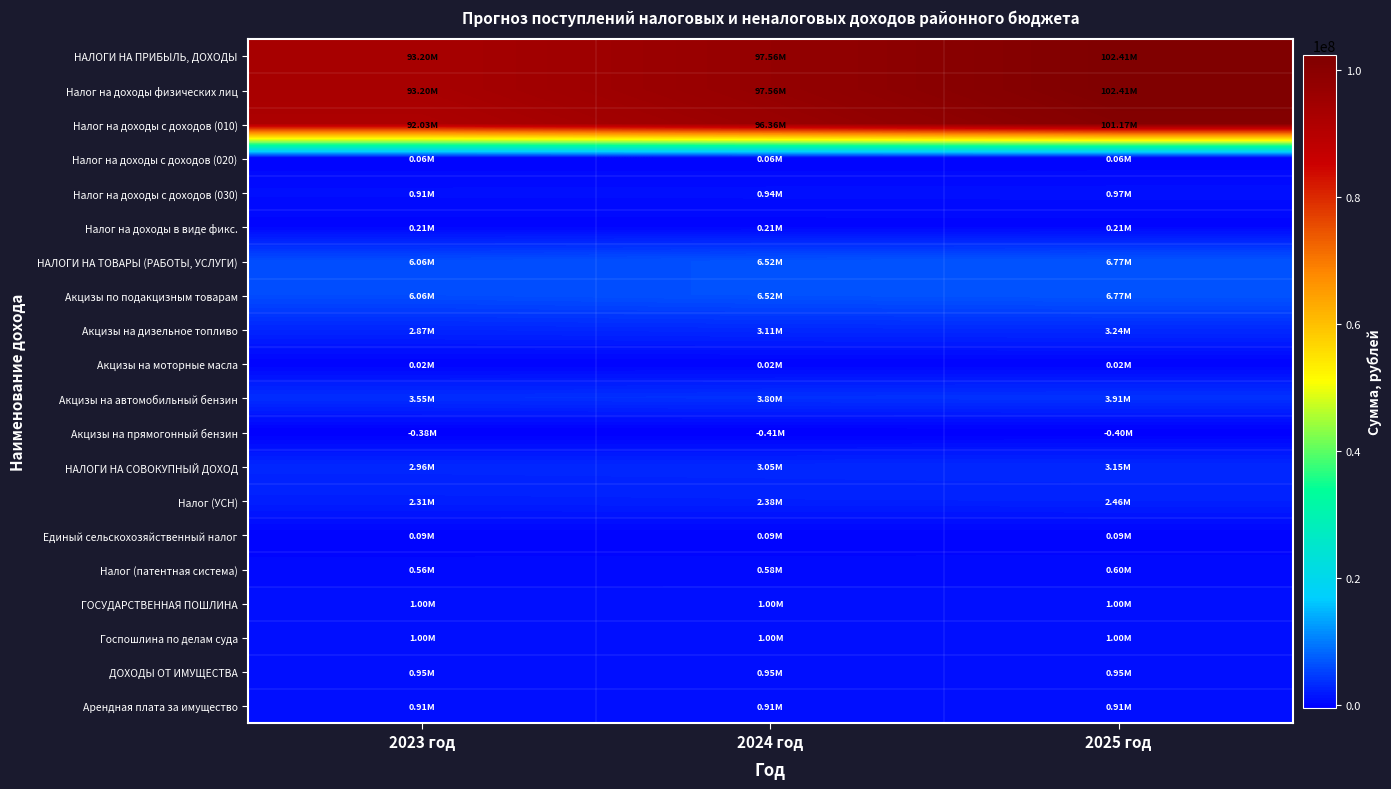

Between 2023 год and 2024 год, which series saw the biggest shift?

НАЛОГИ НА ПРИБЫЛЬ, ДОХОДЫ